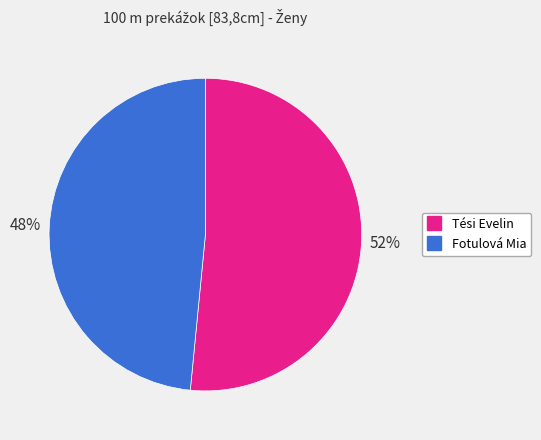

Combined, do Fotulová Mia and Tési Evelin account for over 50%?

Yes